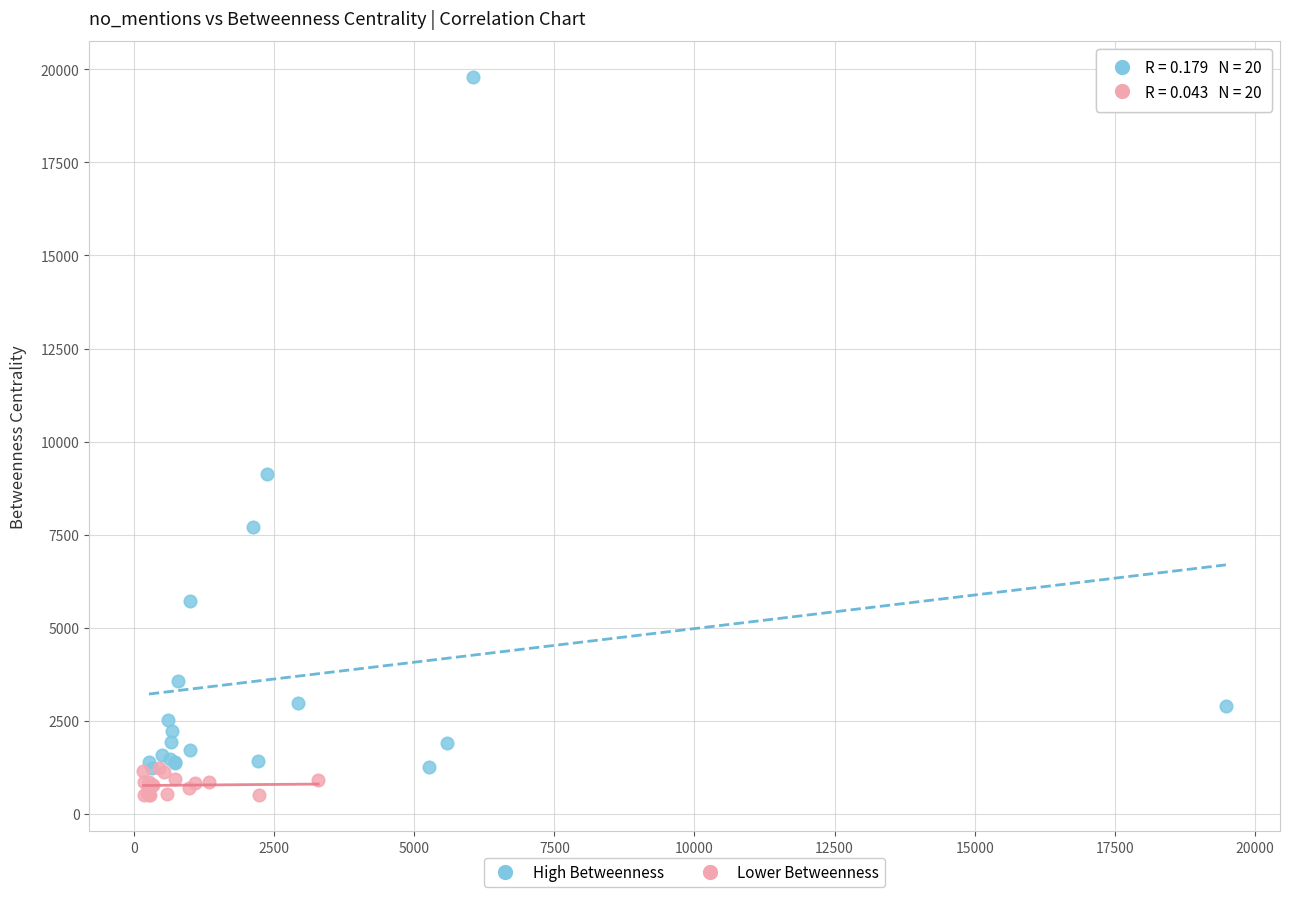

Which series has the widest spread of Y values?

High Betweenness